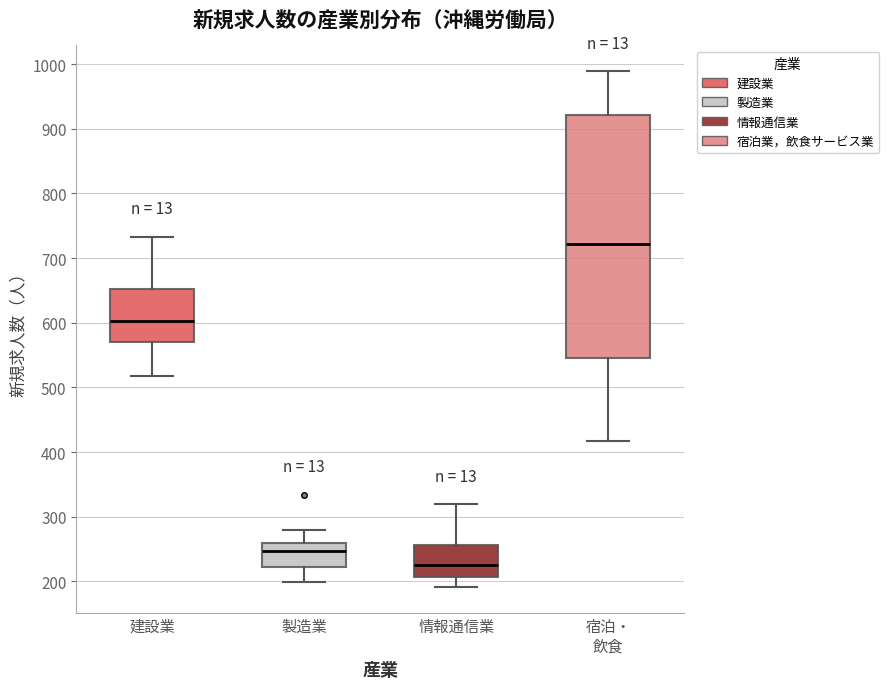

Reading left to right, transcribe this box plot: for each box, give where its median line is, the range the box spans, and where its two whiskers end, as read against the y-axis. The values are not printed on the chart, so give them approximately, as read against the axis.

建設業: median 600, box 570 to 650, whiskers 520 to 730
製造業: median 250, box 220 to 260, whiskers 200 to 280
情報通信業: median 230, box 210 to 260, whiskers 190 to 320
宿泊・ 飲食: median 720, box 550 to 920, whiskers 420 to 990